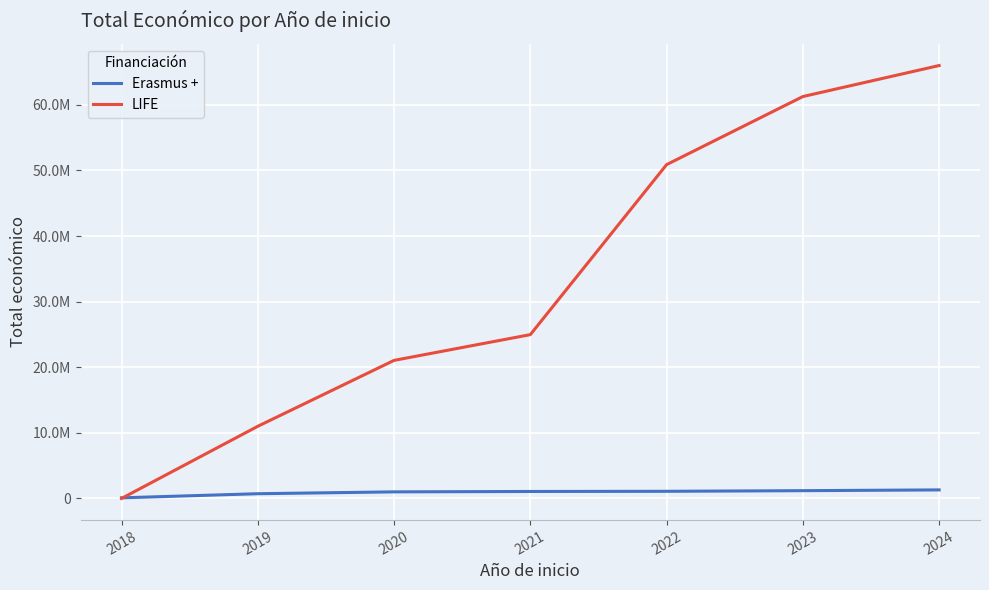

Does the chart display data point markers on the line(s)?

No